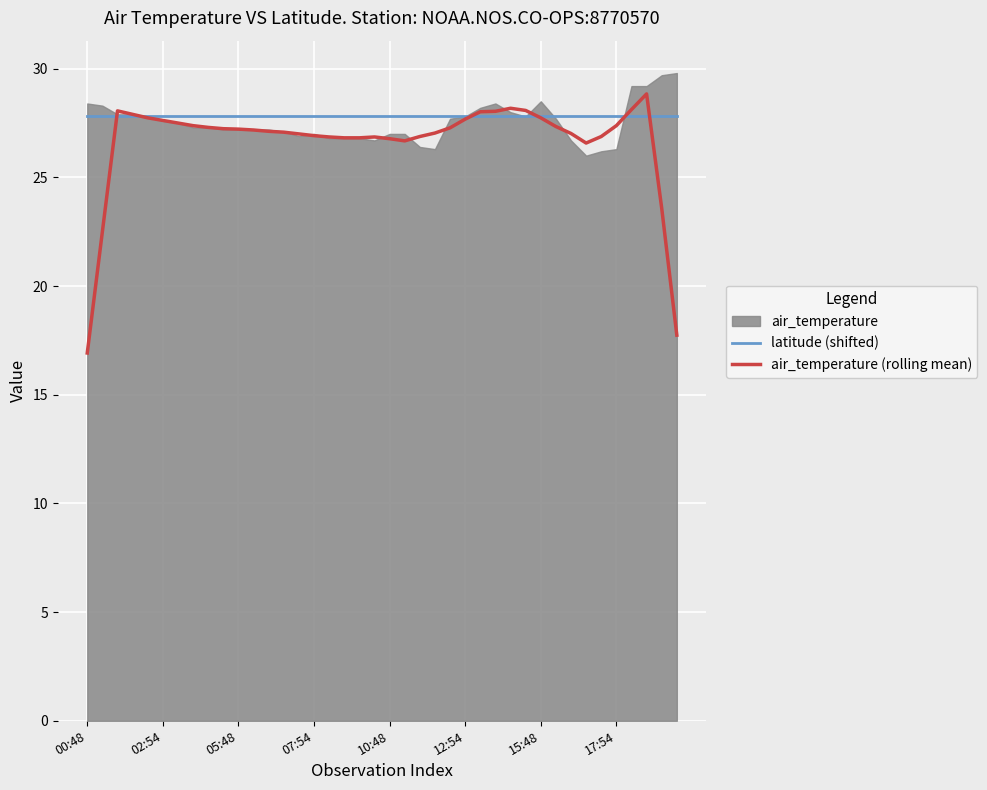

Is it true that latitude (shifted) equals 27.8 at 10:48?

True